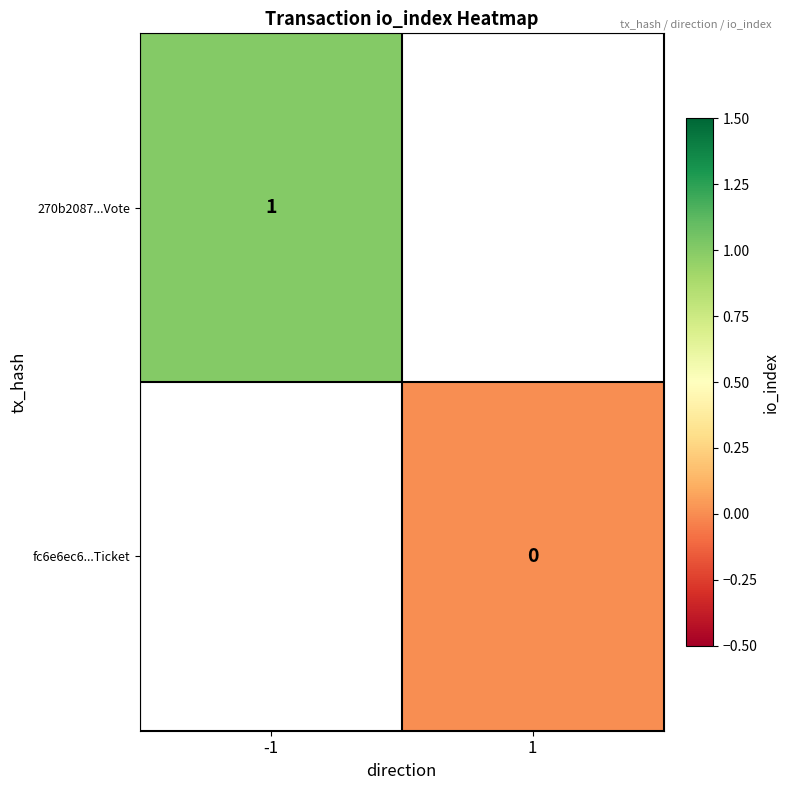

List the labels in order of fc6e6ec6...Ticket value, largest first.

-1, 1